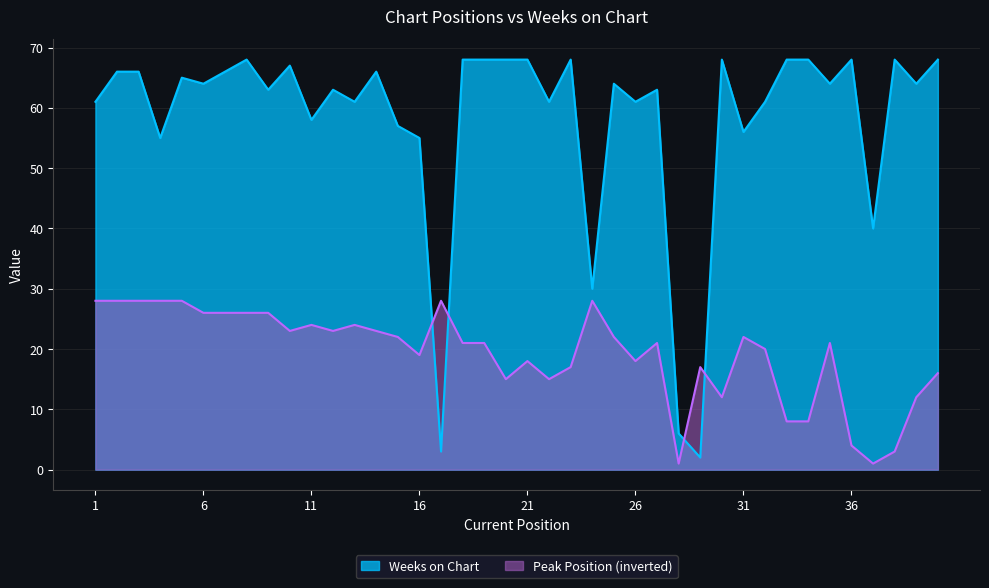

What is the difference between the maximum and minimum values in the Peak Position series?

27